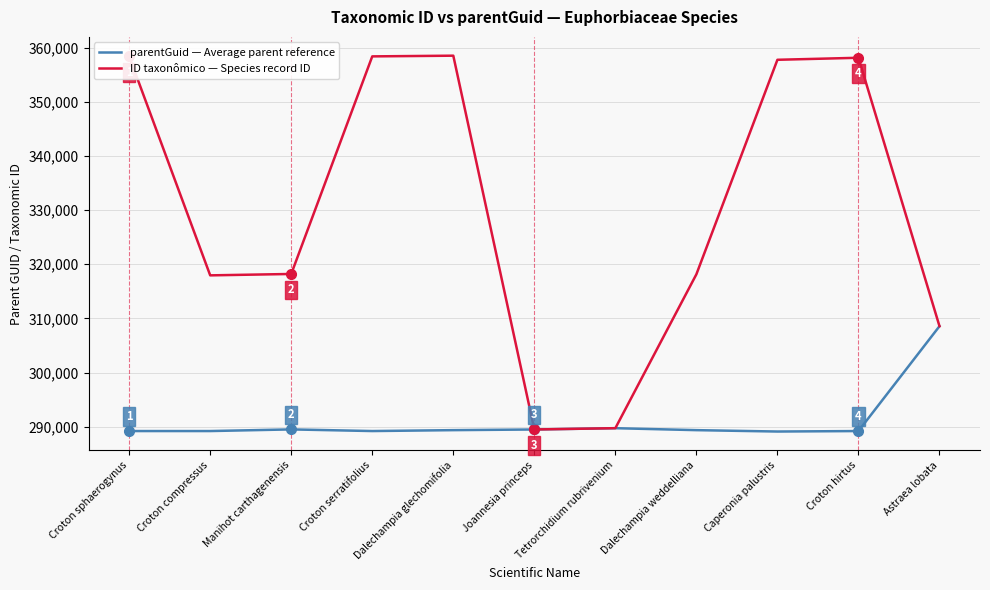

What is the smallest value displayed?

289112